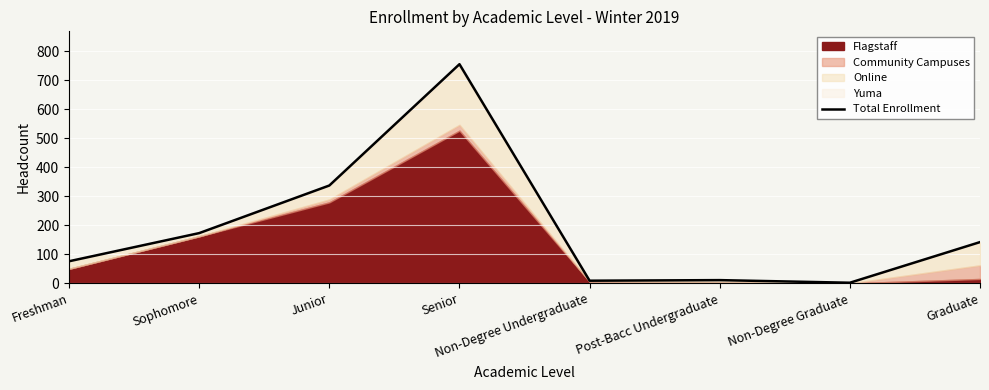

What position from the right is Graduate?

1